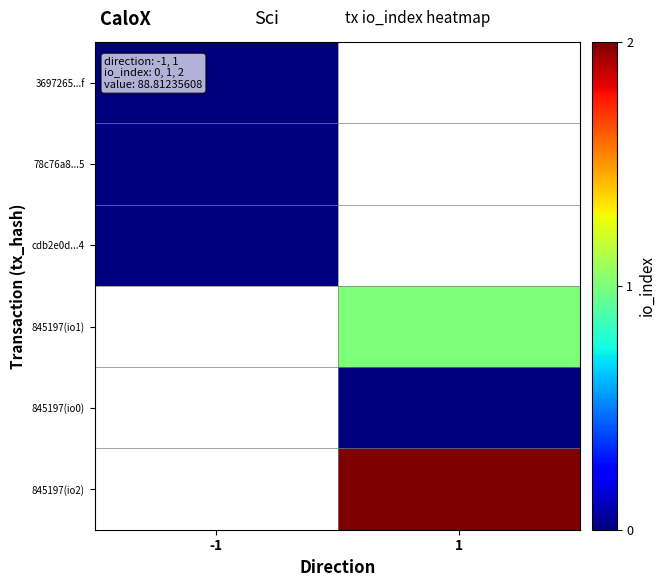

At how many categories does at least one series exceed 0?

1